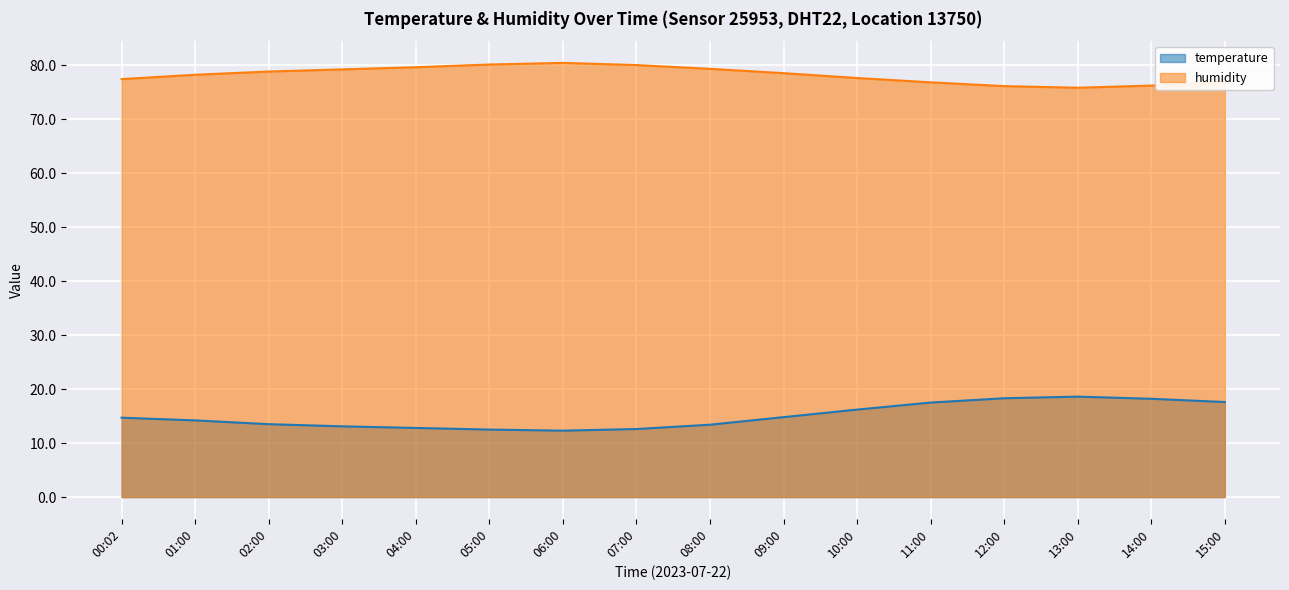

What is the sum of all temperature values?

240.3